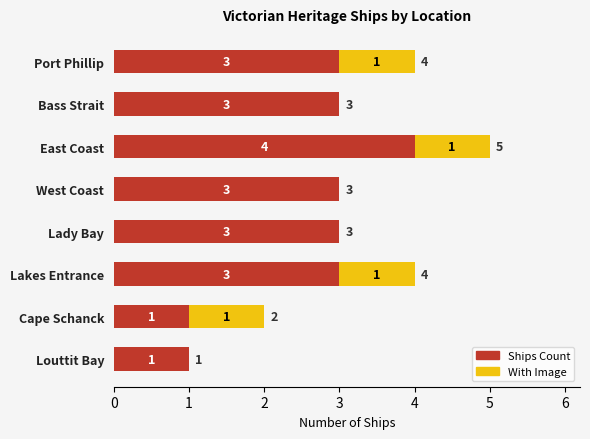

What is the maximum value for Ships Count?

4